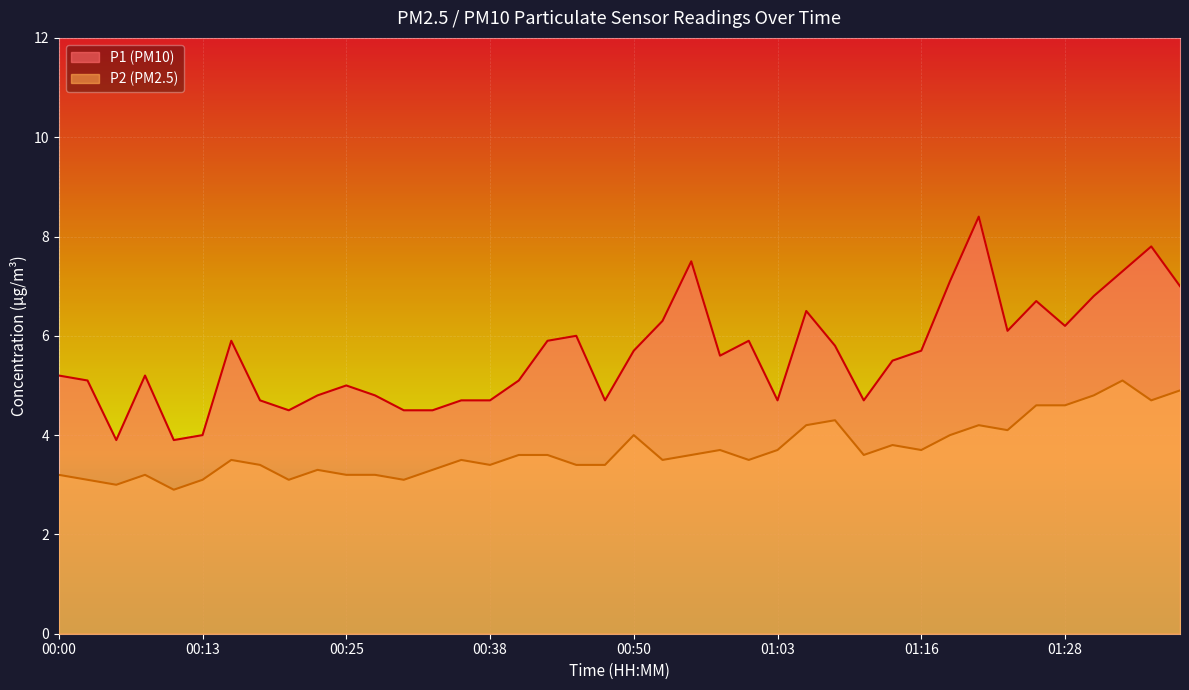

Between 01:31 and 00:48, which is larger?

01:31